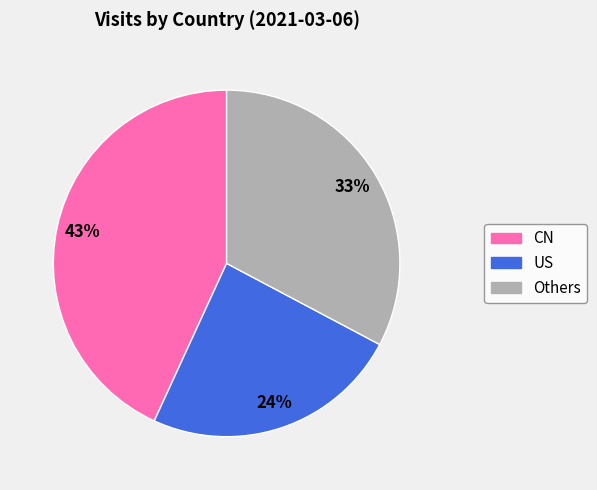

Is the sum of Others and CN greater than half?

Yes